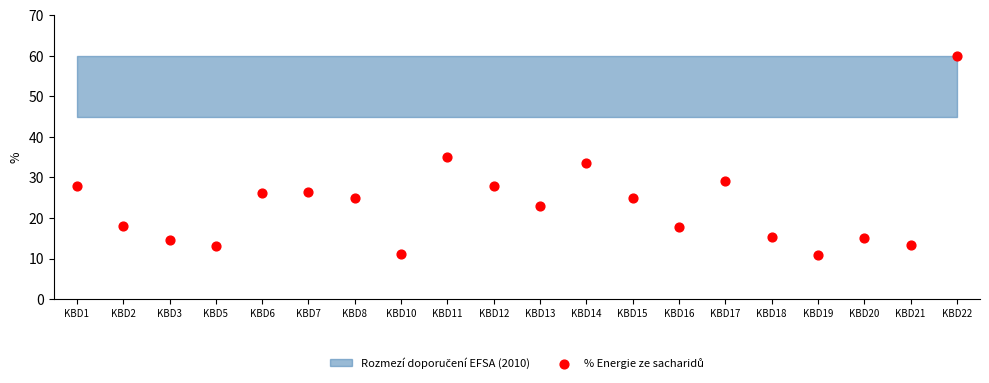

What is the range of Y values (max minus min)?

49.0